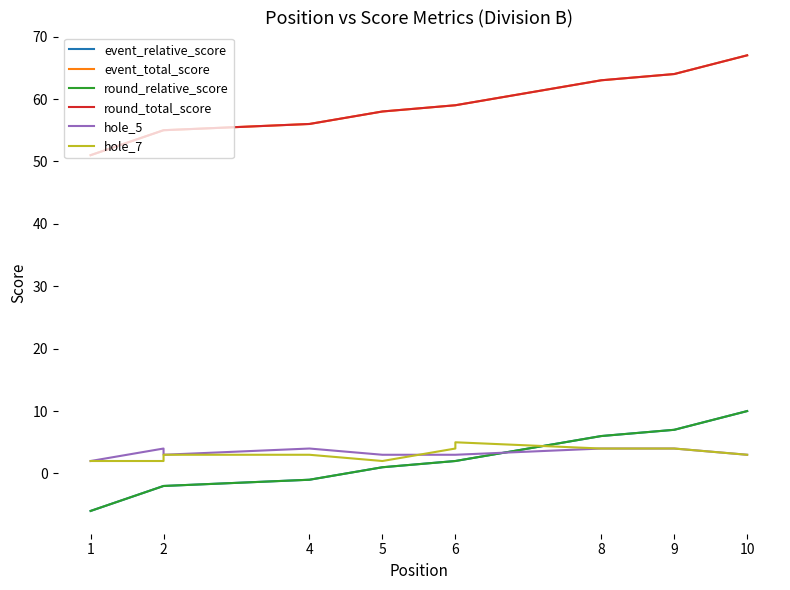

How many lines are shown in the chart?

6